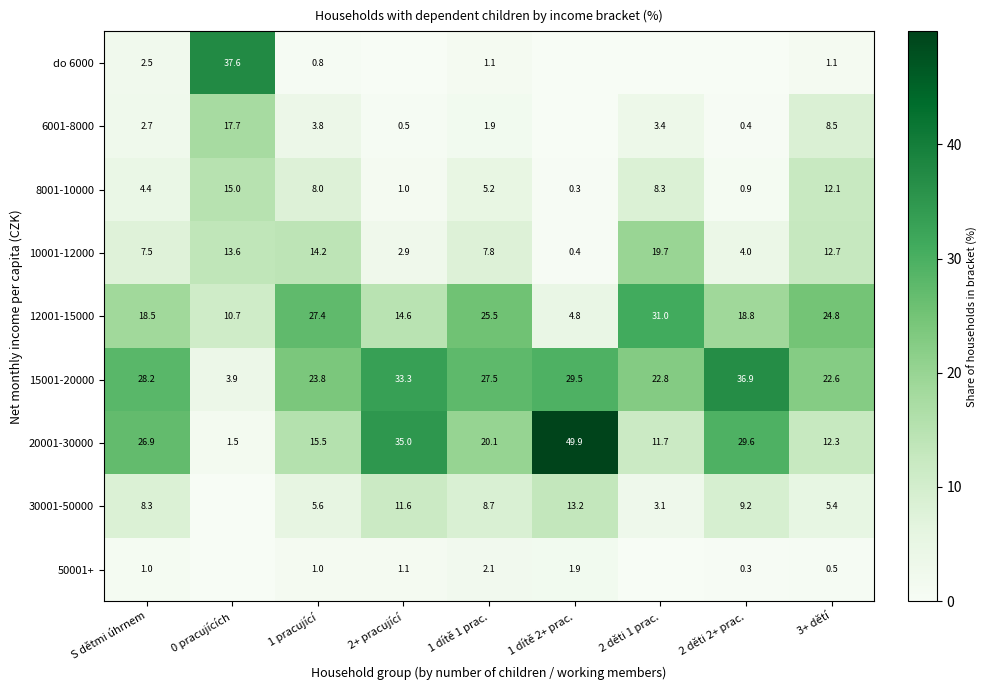

What is the spread (max minus min) of values at S dětmi úhrnem?

27.2